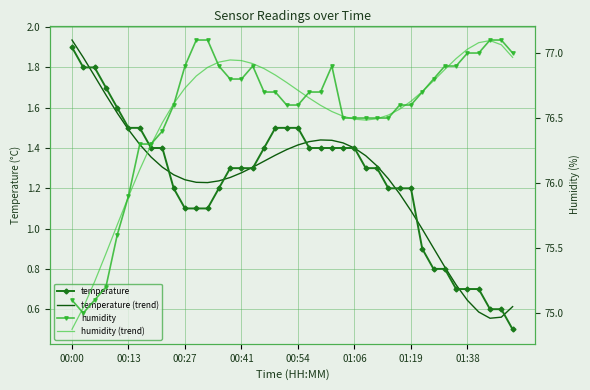

What is the maximum value shown in the chart?

77.1